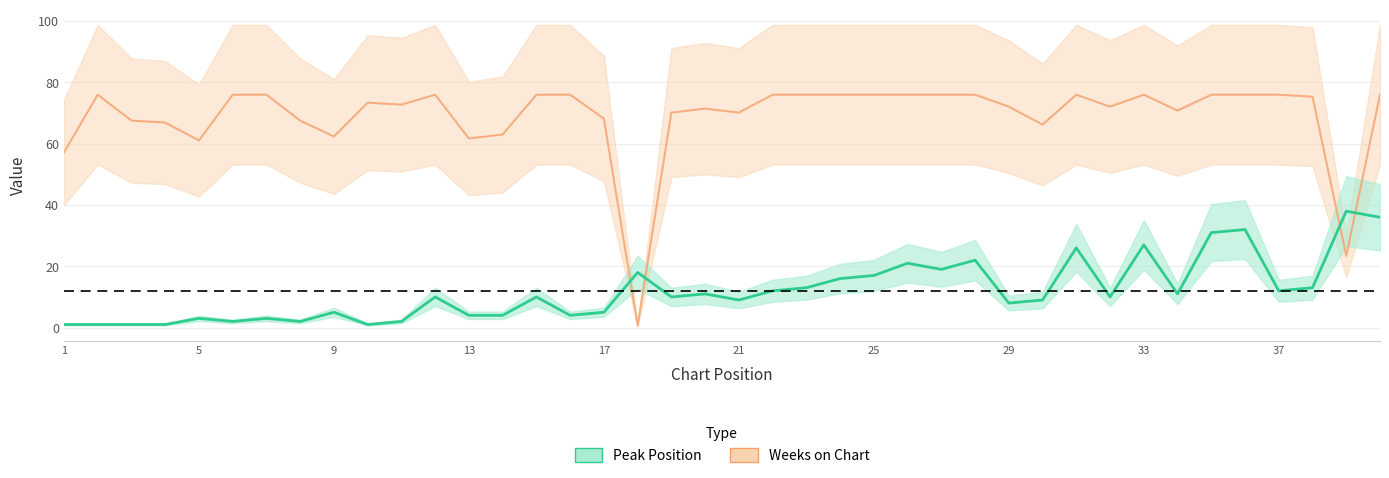

What is the difference between the Peak Position values at 36 and 29?

24.0